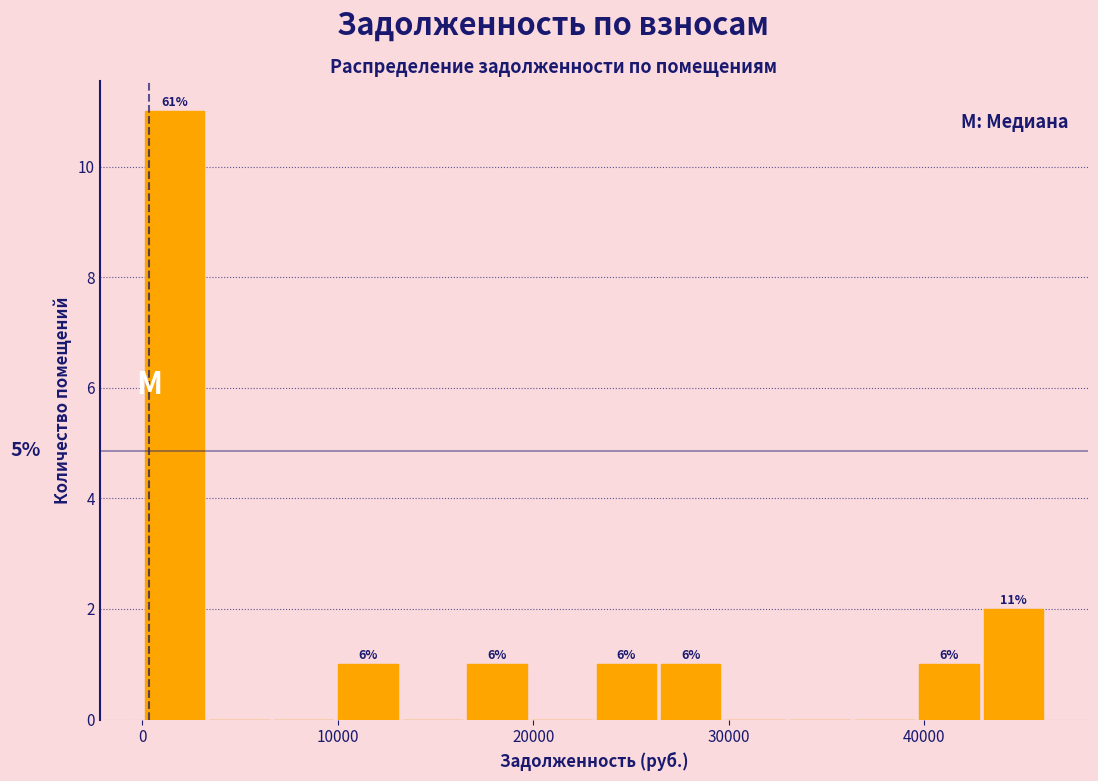

Around what value on the x-axis is the tallest bar? Give the approximate position of its centre, as read against the axis.

2000